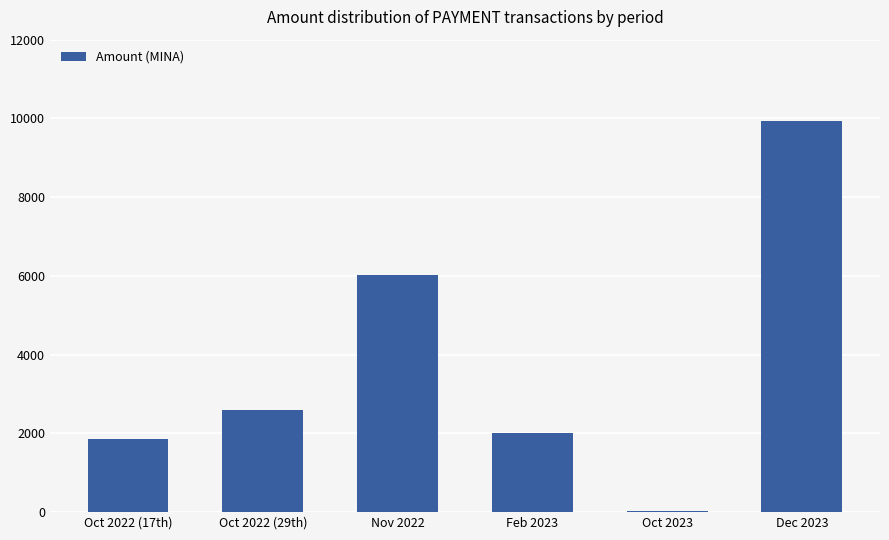

What is the sum of the values at Oct 2022 (17th) and Oct 2023?

1869.1